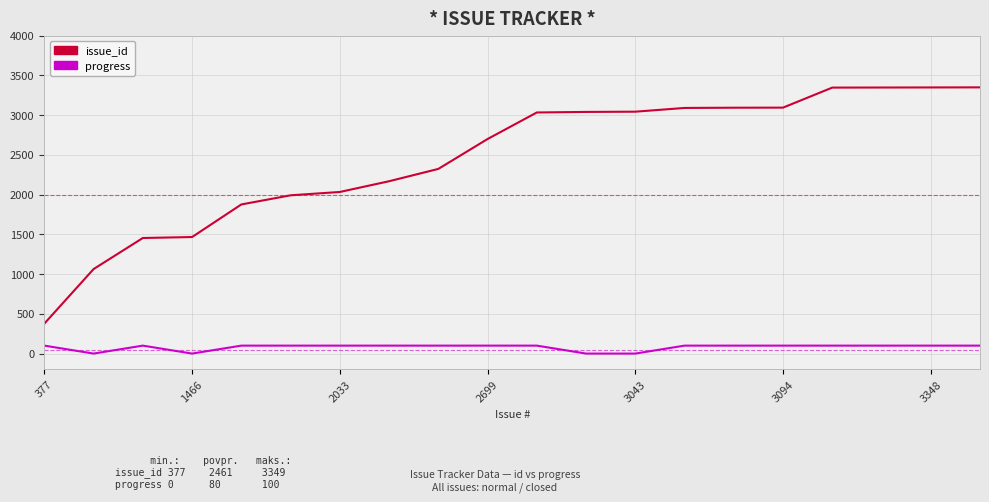

True or false: issue_id and progress intersect in this chart.

False